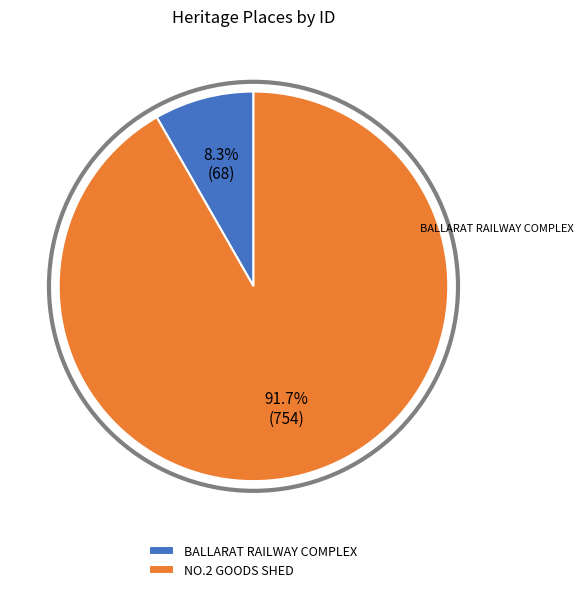

What is the largest slice in the pie chart?

NO.2 GOODS SHED